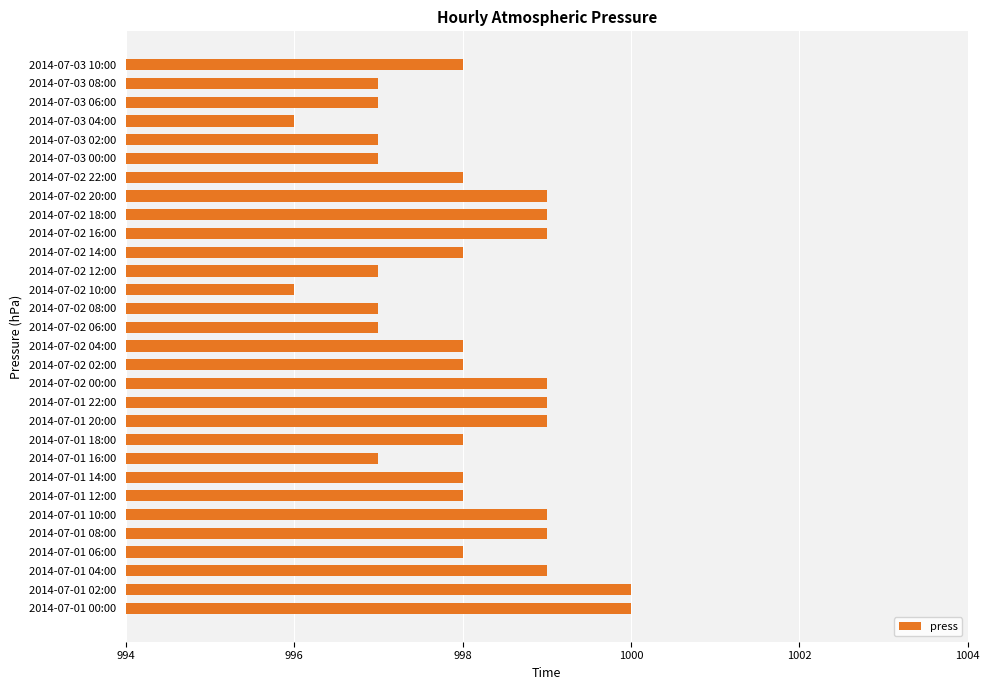

What is the sum of the values at 2014-07-02 04:00 and 2014-07-03 00:00?

1995